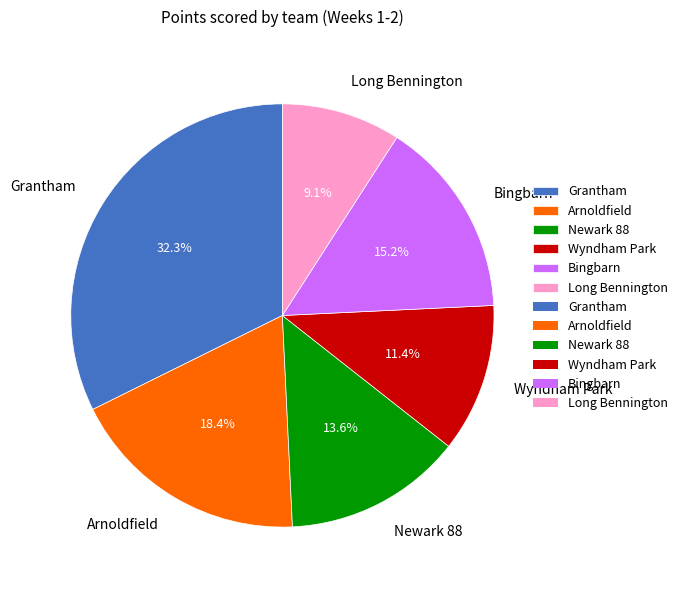

To the nearest percent, what is the difference between the largest and smallest slice percentages?

23%